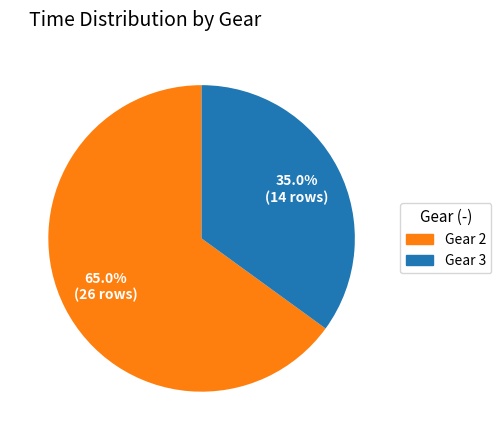

Approximately how many times larger is the value at Gear 2 compared to Gear 3?

1.9